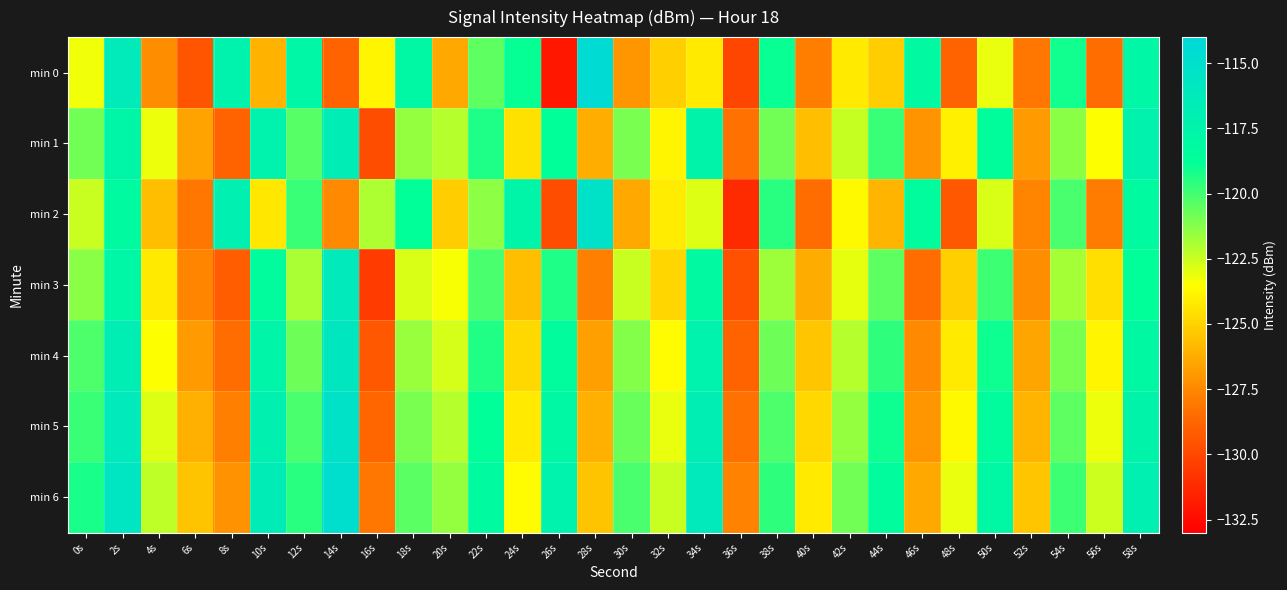

What is the greatest value displayed?

-114.4